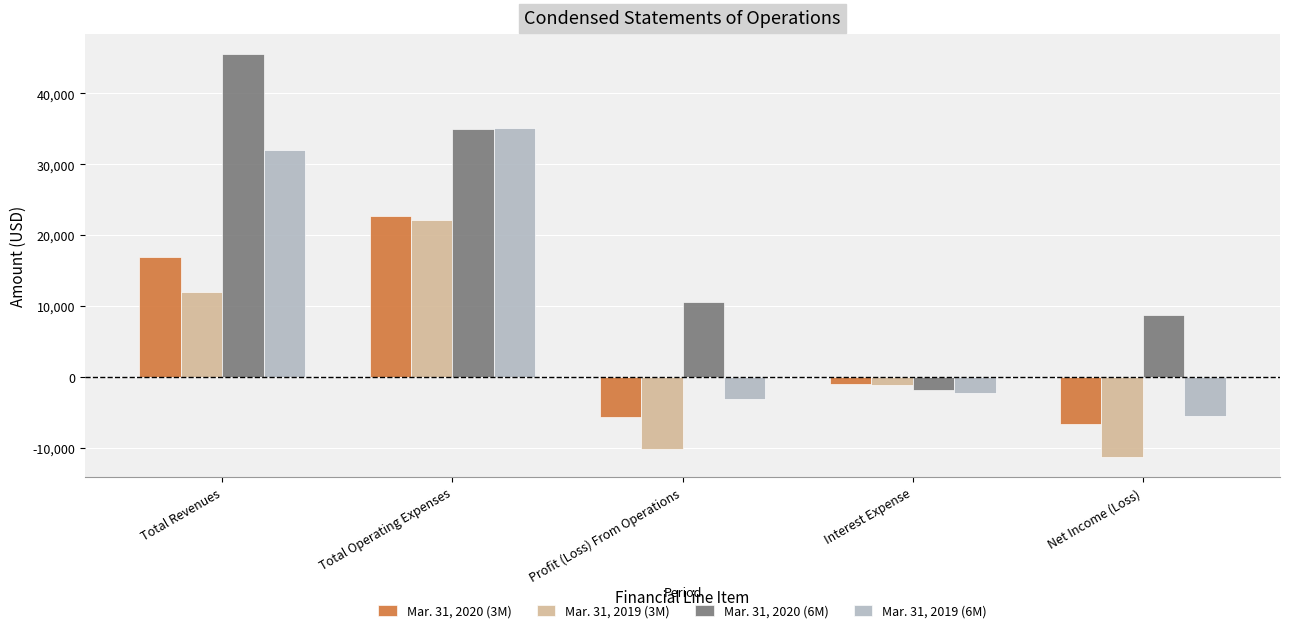

The Mar. 31, 2020 (3M) series shows 22647 at Total Operating Expenses. True or false?

True